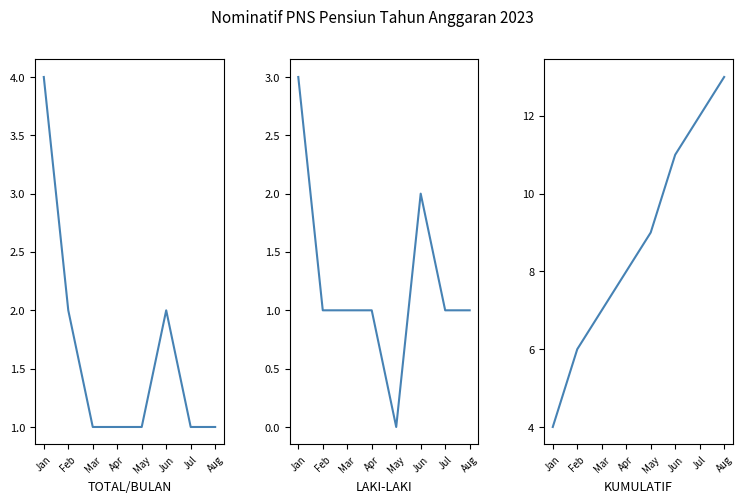

At which label is Kumulatif closest to 8?

Apr